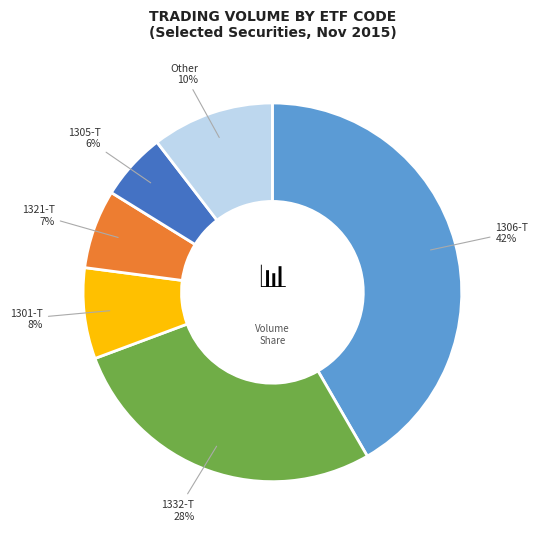

How many slices are in this pie chart?

6